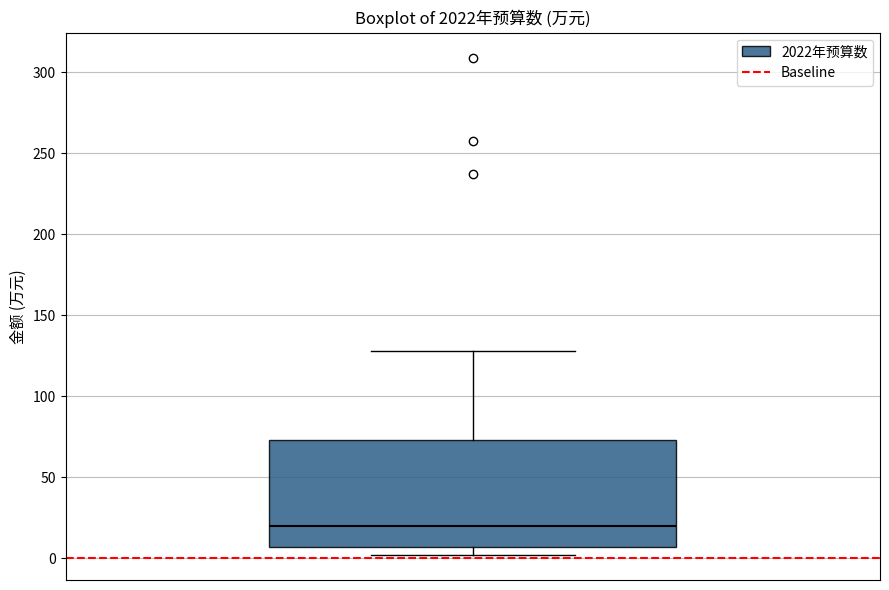

Transcribe this box plot: give where the median line is, the range the box spans, and where the two whiskers end, as read against the y-axis. The values are not printed on the chart, so give them approximately, as read against the axis.

median 20, box 5 to 75, whiskers 0 to 130